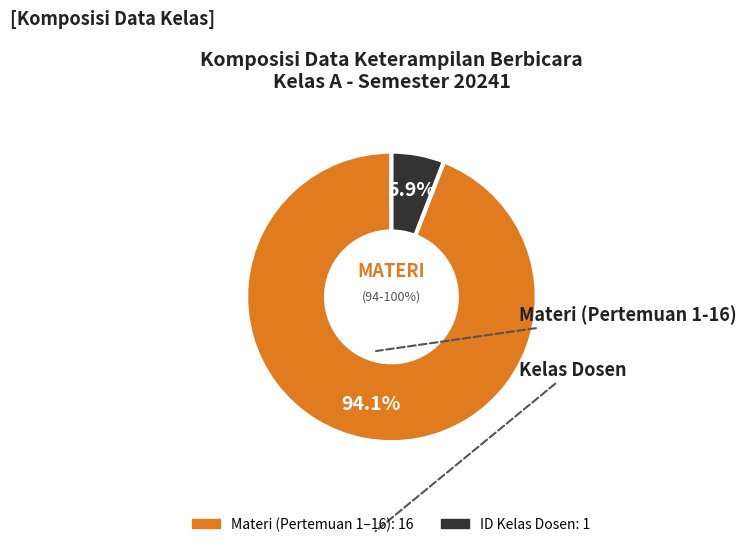

Is the sum of id_kelas_dosen and Pertemuan greater than half?

Yes